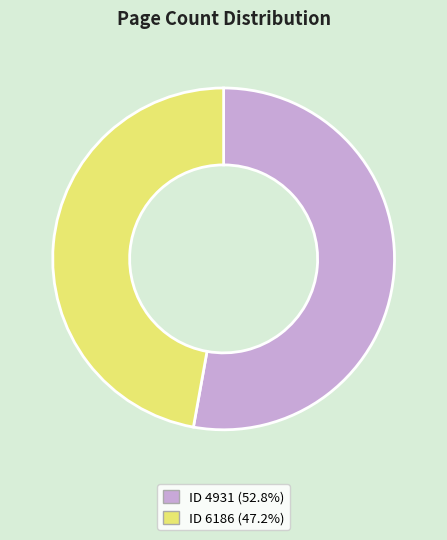

Is there a majority slice in this chart?

Yes